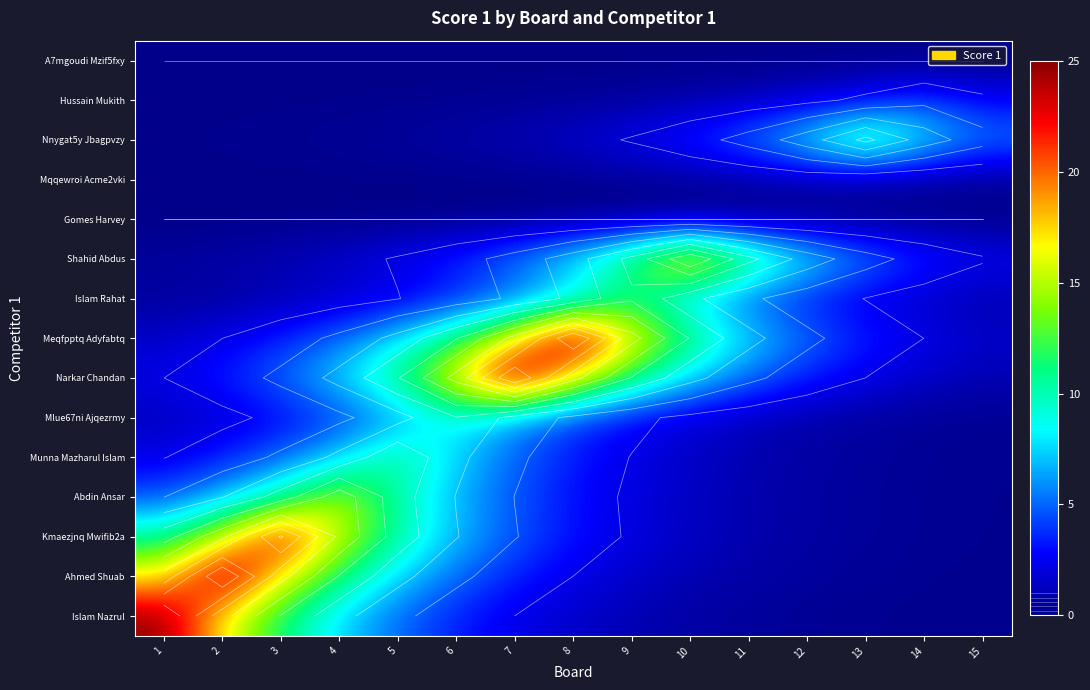

Rank the series by their maximum value, from highest to lowest.

Islam Nazrul, Ahmed Shuab, Narkar Chandan, Meqfpptq Adyfabtq, Kmaezjnq Mwifib2a, Shahid Abdus, Abdin Ansar, Nnygat5y Jbagpvzy, Munna Mazharul Islam, Islam Rahat, Mlue67ni Ajqezrmy, Hussain Mukith, Mqqewroi Acme2vki, Gomes Harvey, A7mgoudi Mzif5fxy